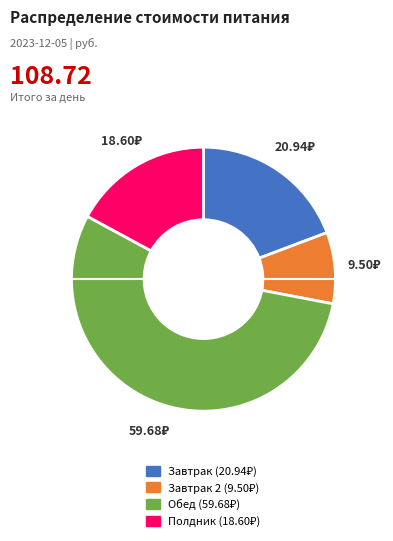

Is there any slice that represents more than half of the pie?

Yes